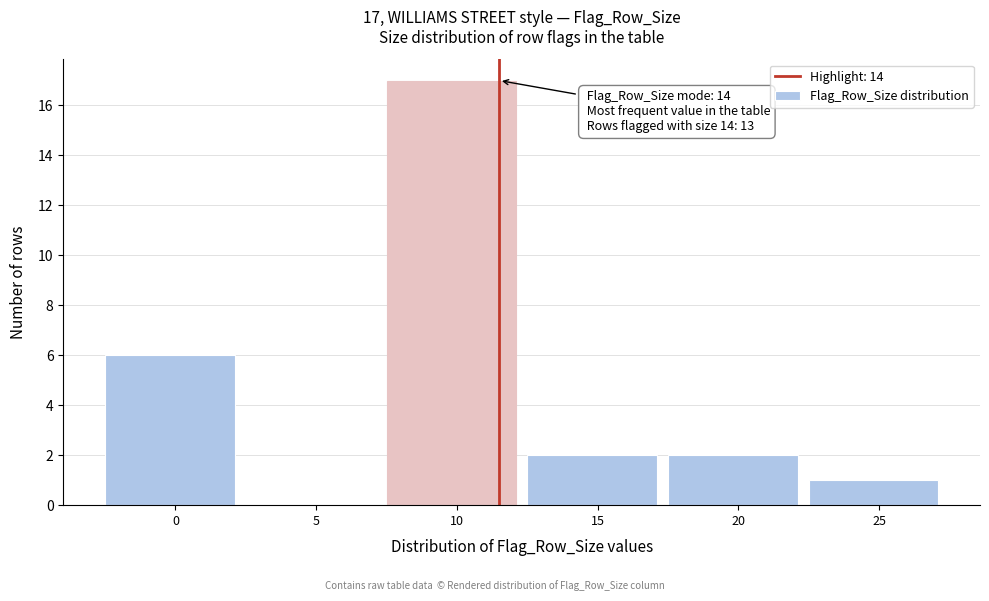

Reading right to left, list all the values displayed in this chart.

25=1	20=2	15=2	10=17	5=0	0=6